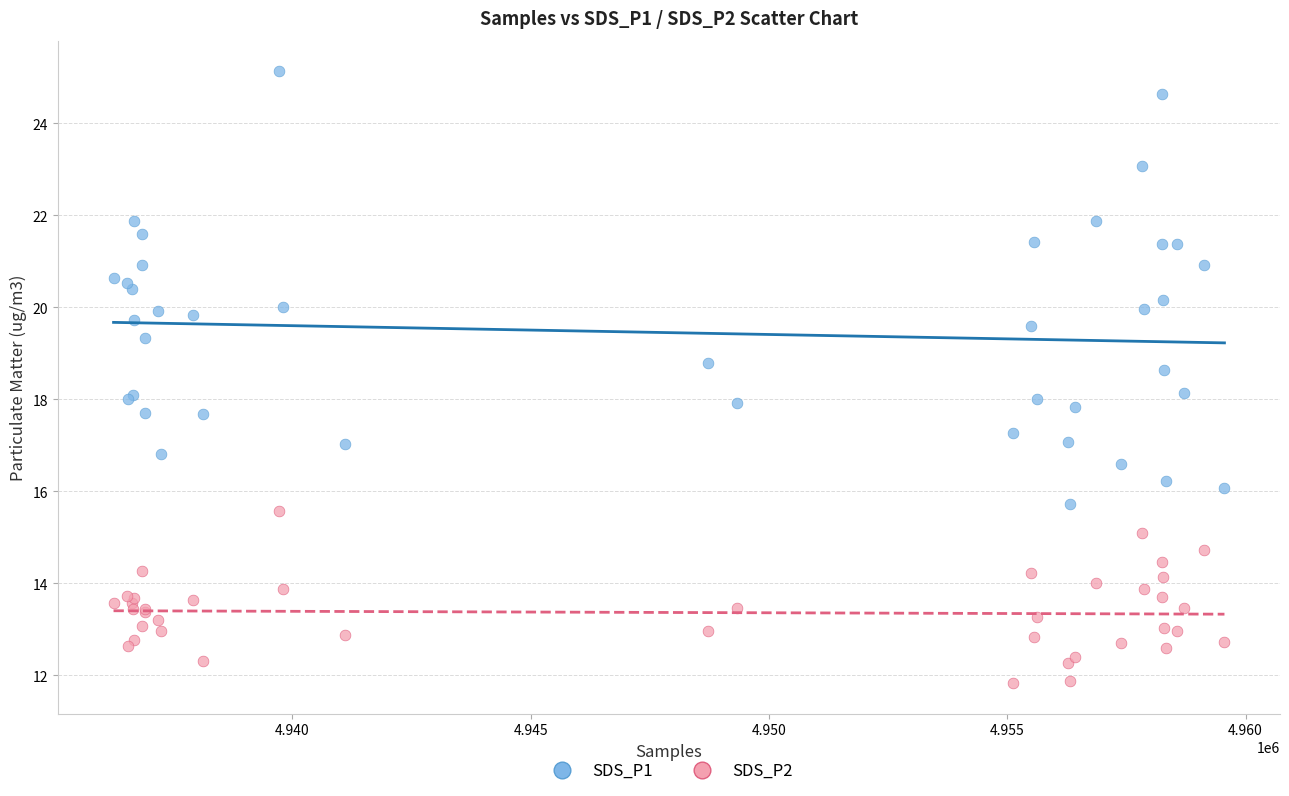

Which series has the widest spread of Y values?

SDS_P1